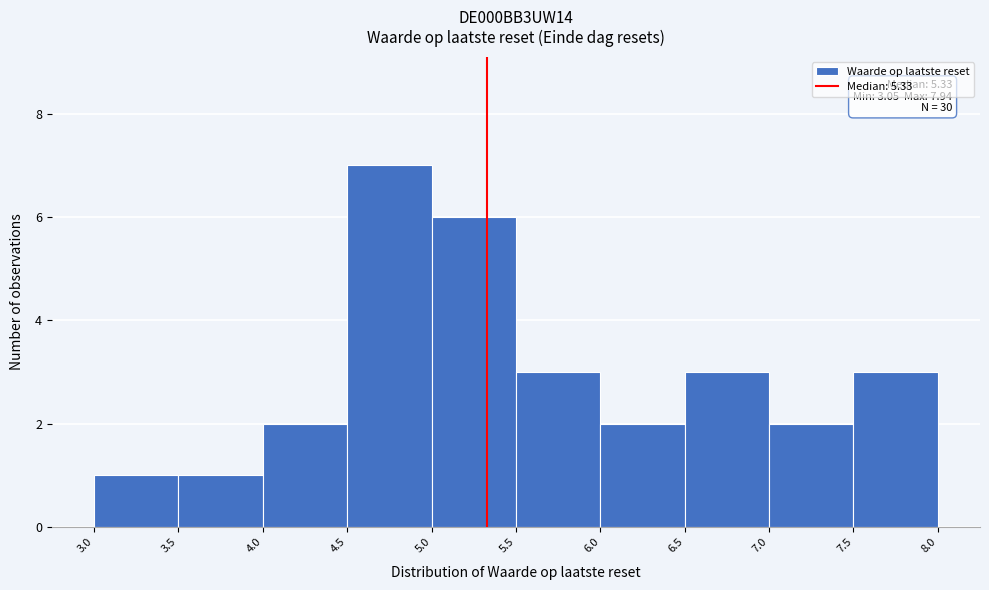

Over which range of the x-axis is the bar tallest?

4.5 to 5.0